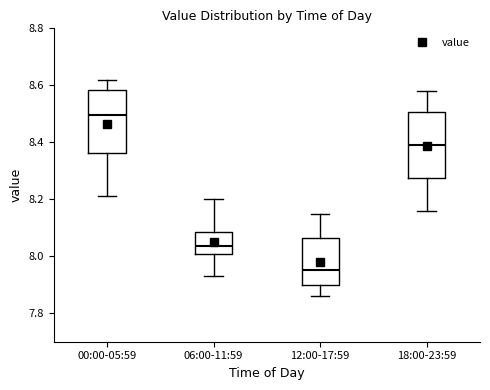

Reading left to right, transcribe this box plot: for each box, give where its median line is, the range the box spans, and where its two whiskers end, as read against the y-axis. The values are not printed on the chart, so give them approximately, as read against the axis.

00:00-05:59: median 8.50, box 8.36 to 8.58, whiskers 8.22 to 8.62
06:00-11:59: median 8.04, box 8.00 to 8.08, whiskers 7.94 to 8.20
12:00-17:59: median 7.96, box 7.90 to 8.06, whiskers 7.86 to 8.16
18:00-23:59: median 8.40, box 8.28 to 8.50, whiskers 8.16 to 8.58